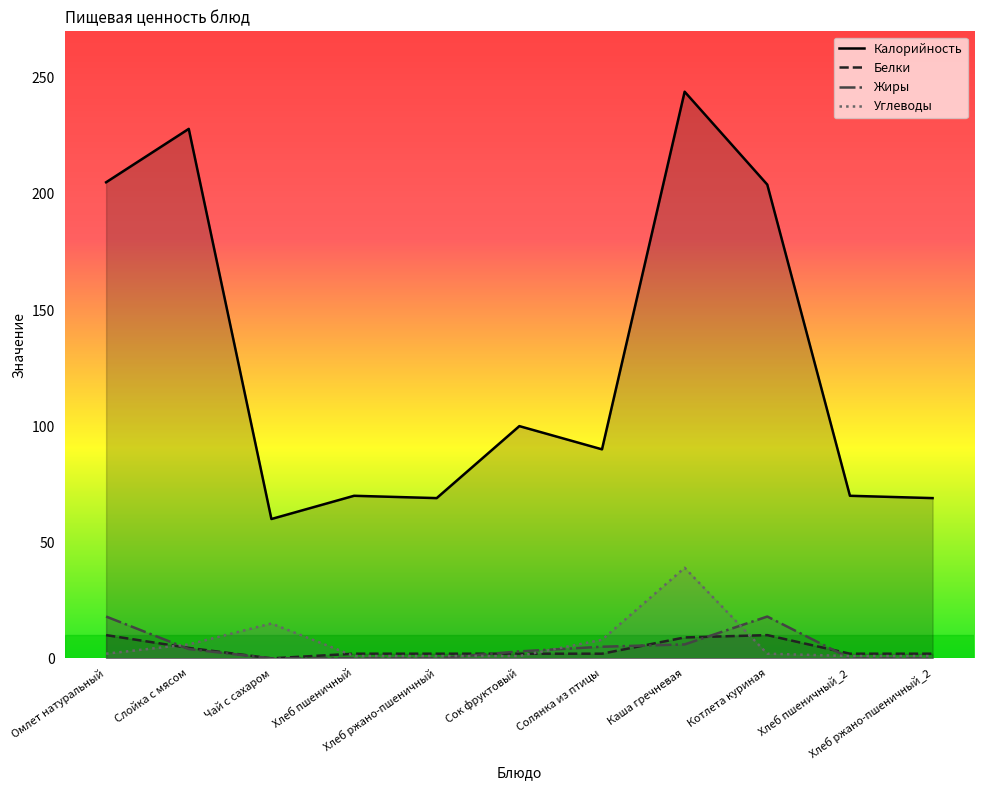

Between Чай с сахаром and Каша гречневая, which is larger?

Каша гречневая